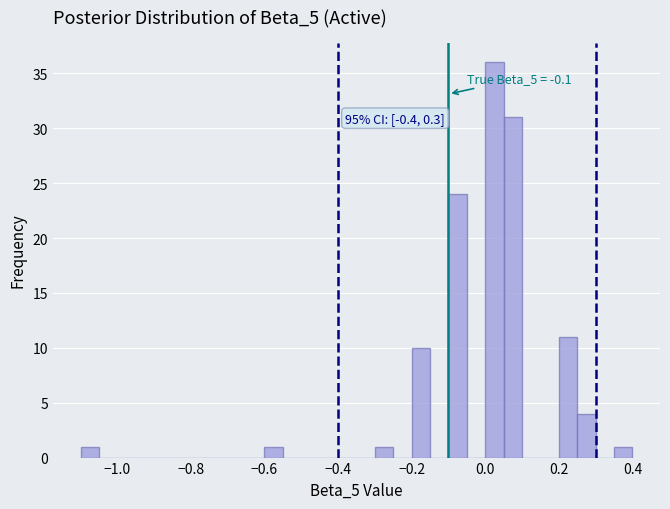

Around what value on the x-axis is the tallest bar? Give the approximate position of its centre, as read against the axis.

0.02